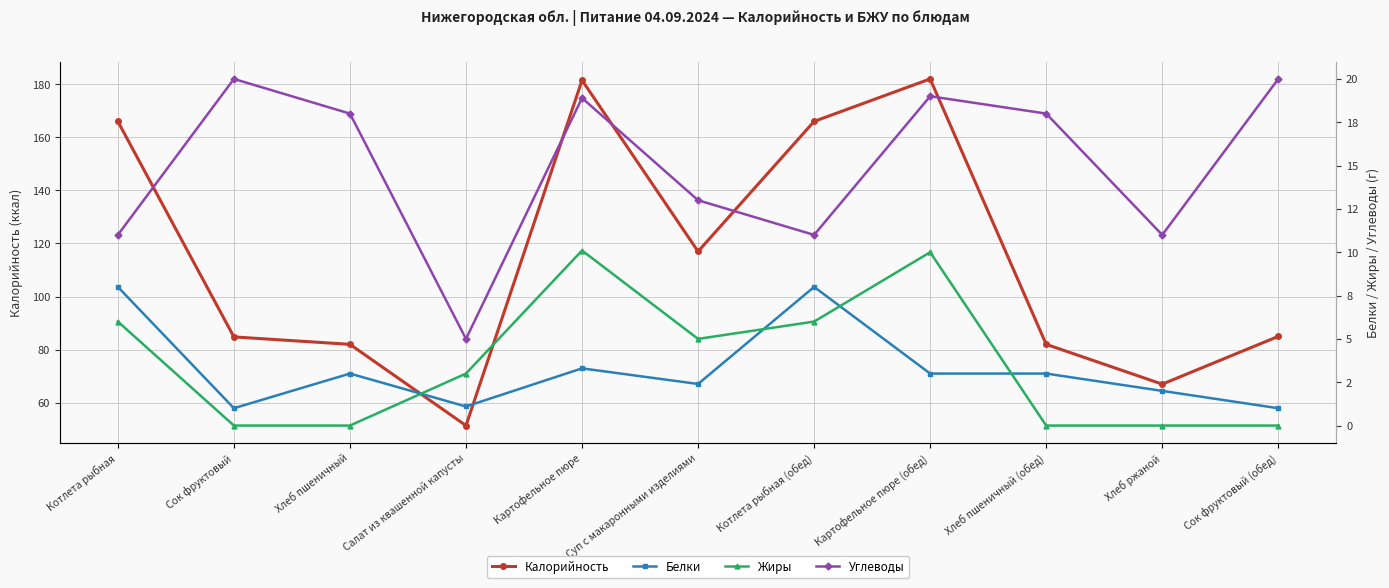

How many positive values does the Жиры series have?

6